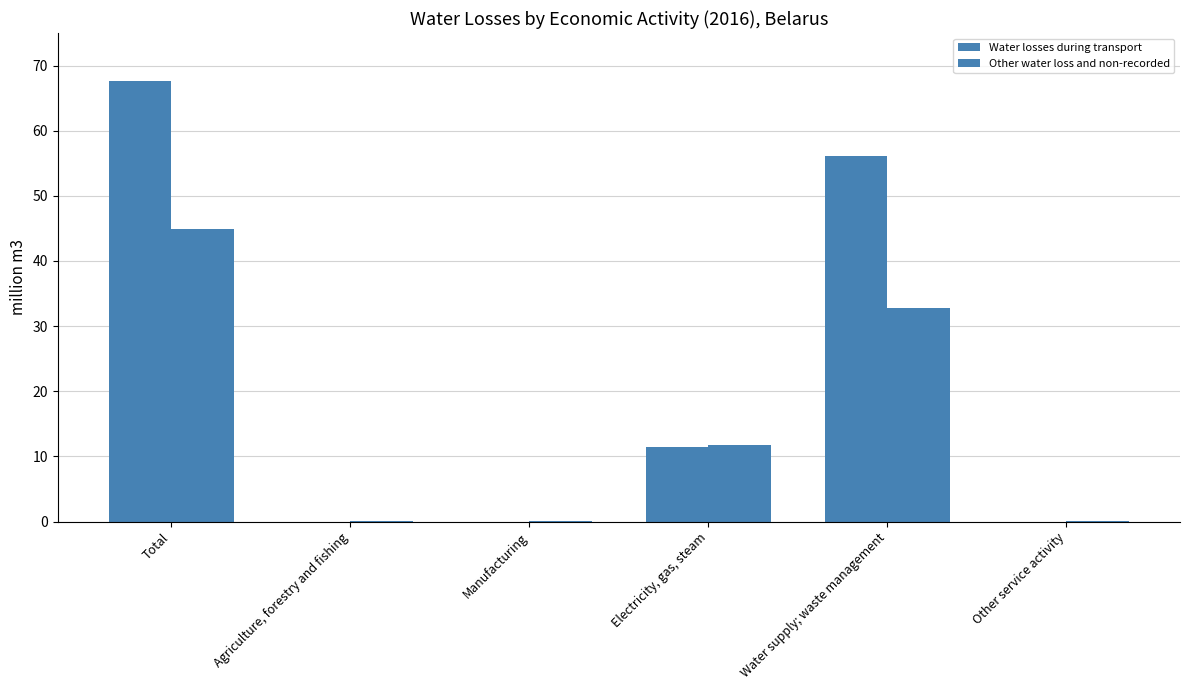

The value of Other water loss and non-recorded at Other service activity is 0.0. True or false?

False